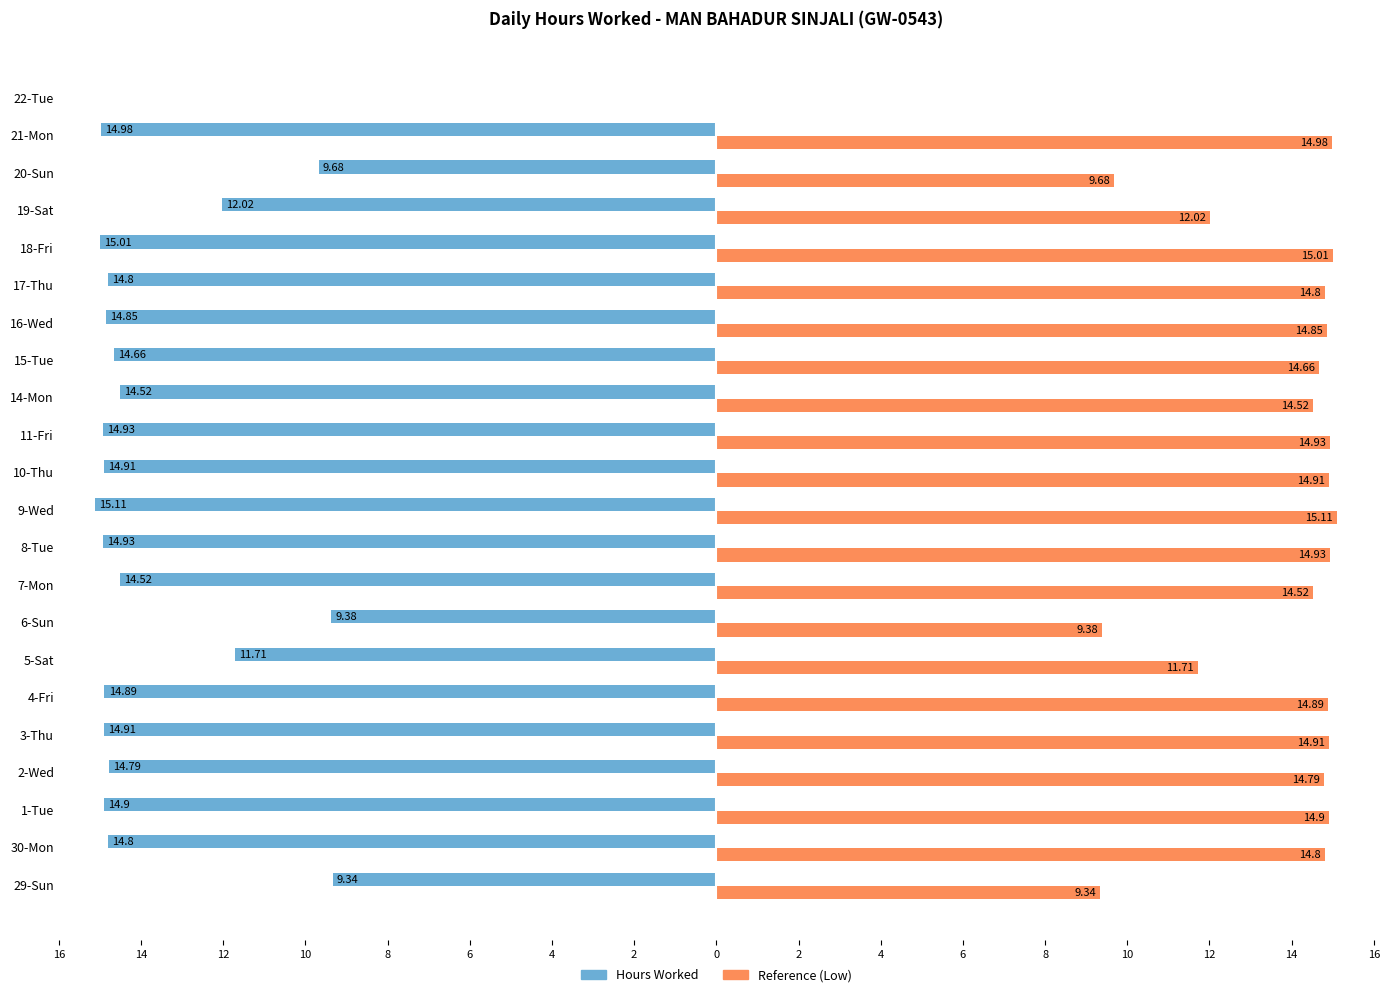

What is the label of the 19th bar from the right?

2-Wed